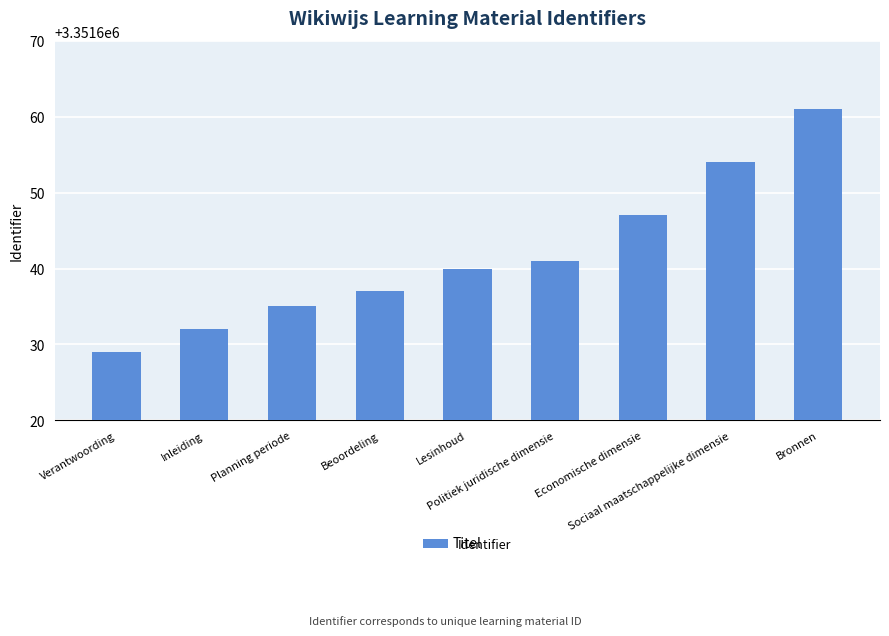

Rank the categories by value from lowest to highest.

Verantwoording, Inleiding, Planning periode, Beoordeling, Lesinhoud, Politiek juridische dimensie, Economische dimensie, Sociaal maatschappelijke dimensie, Bronnen